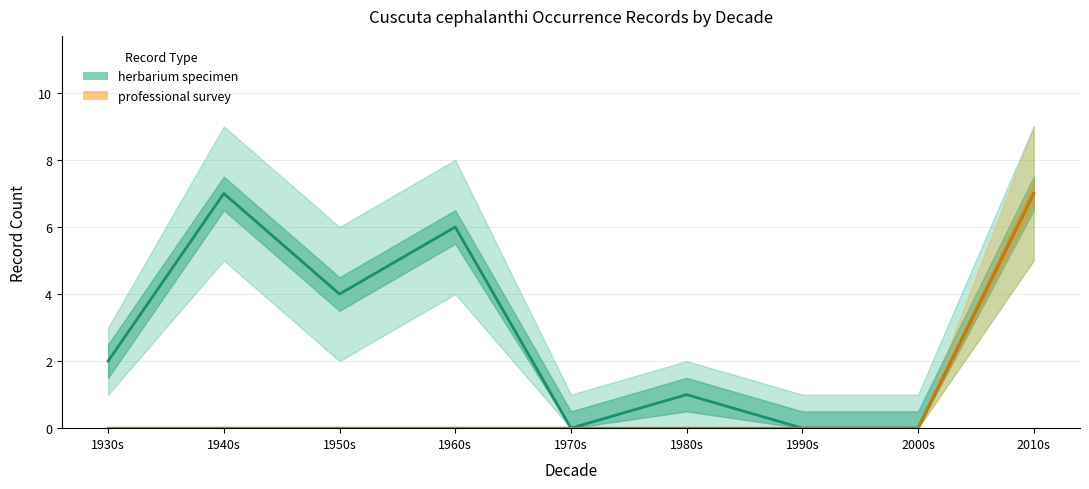

What is the label of the 4th point from the left?

1960s